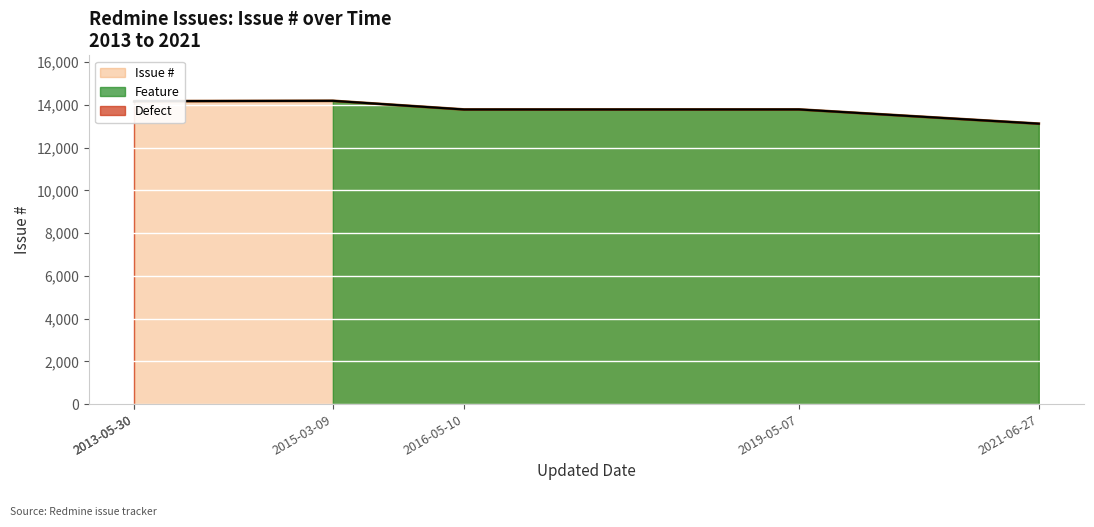

Where is the data nearest to the value 13658?

2016-05-10